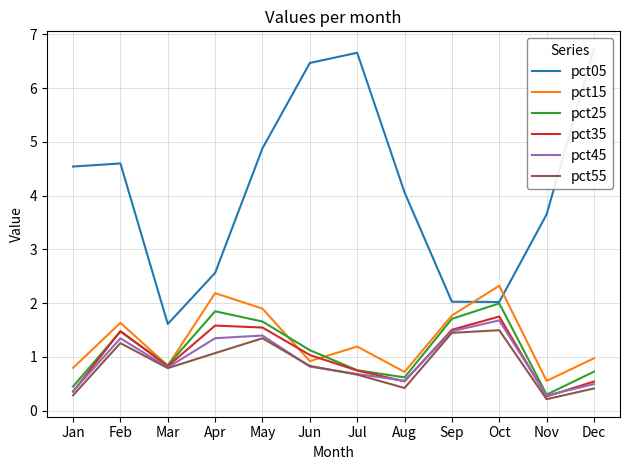

Between Mar and Jun, which is larger?

Jun